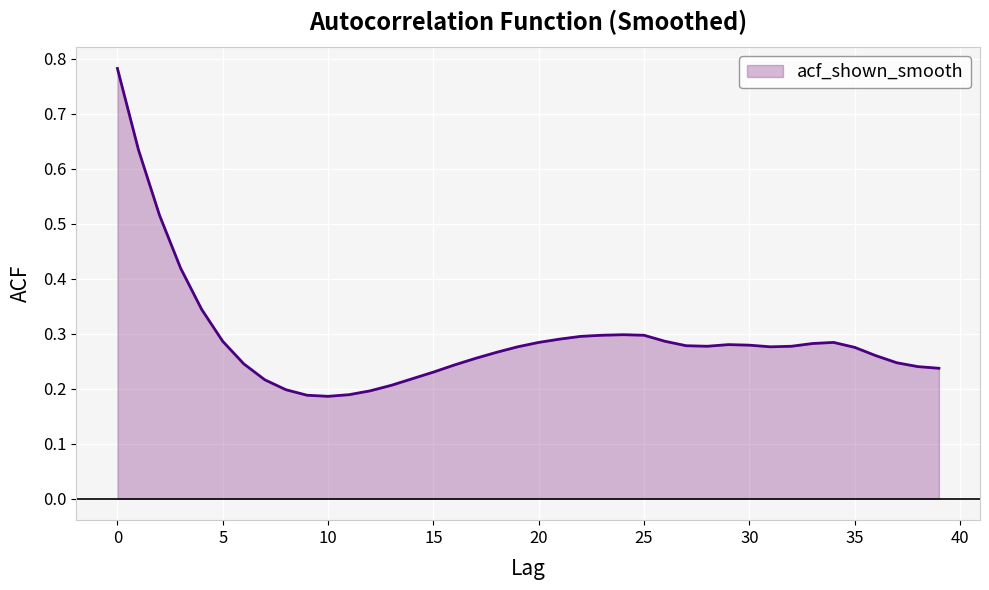

How many interior local peaks (higher than both neighbors) does the data have?

3